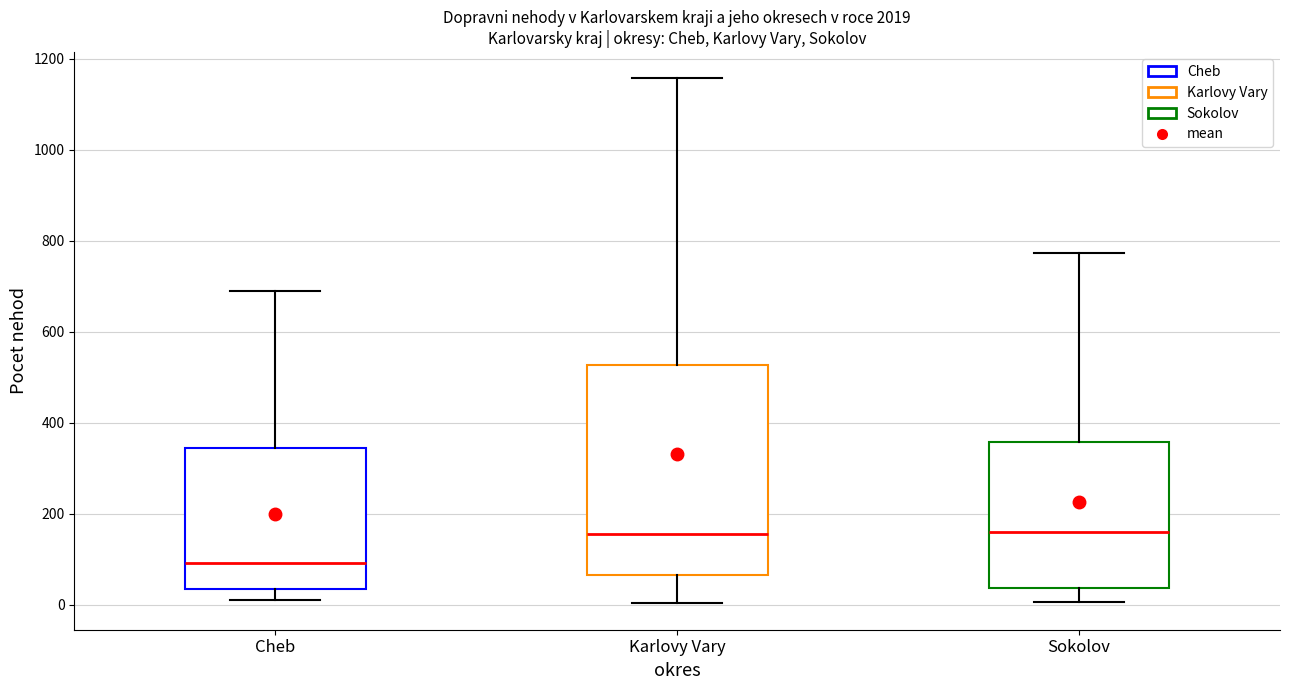

Reading left to right, read every box against the y-axis: the position of its median line, the range the box covers, and the ends of its whiskers. The values are not printed on the chart, so give them approximately, as read against the axis.

Cheb: median 100, box 40 to 340, whiskers 20 to 700
Karlovy Vary: median 160, box 60 to 520, whiskers 0 to 1160
Sokolov: median 160, box 40 to 360, whiskers 0 to 780